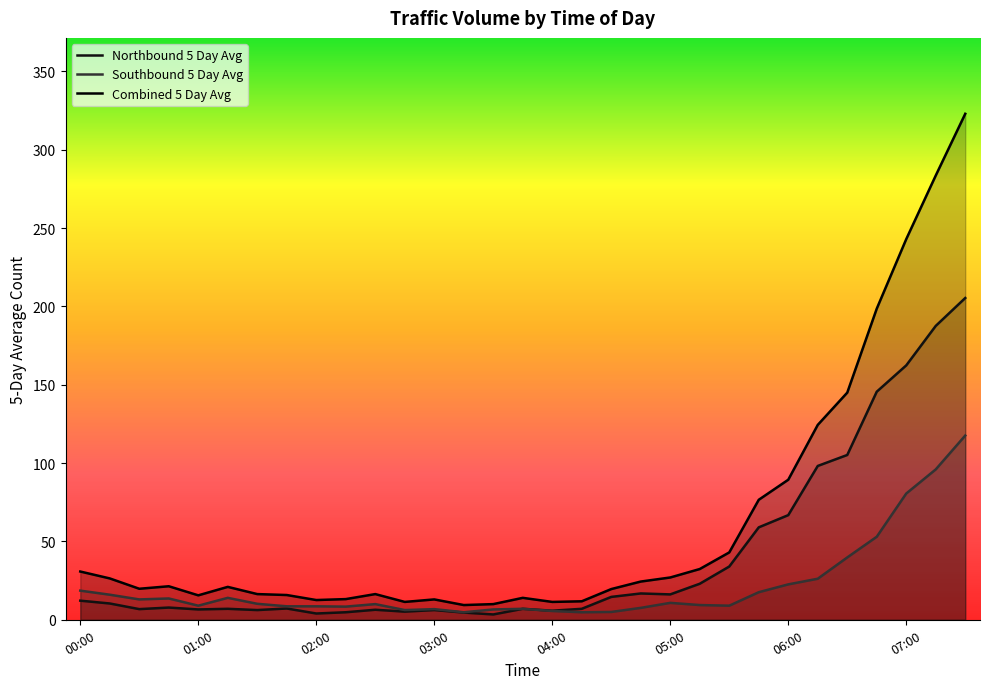

At which category does the chart reach its peak across all series?

07:30